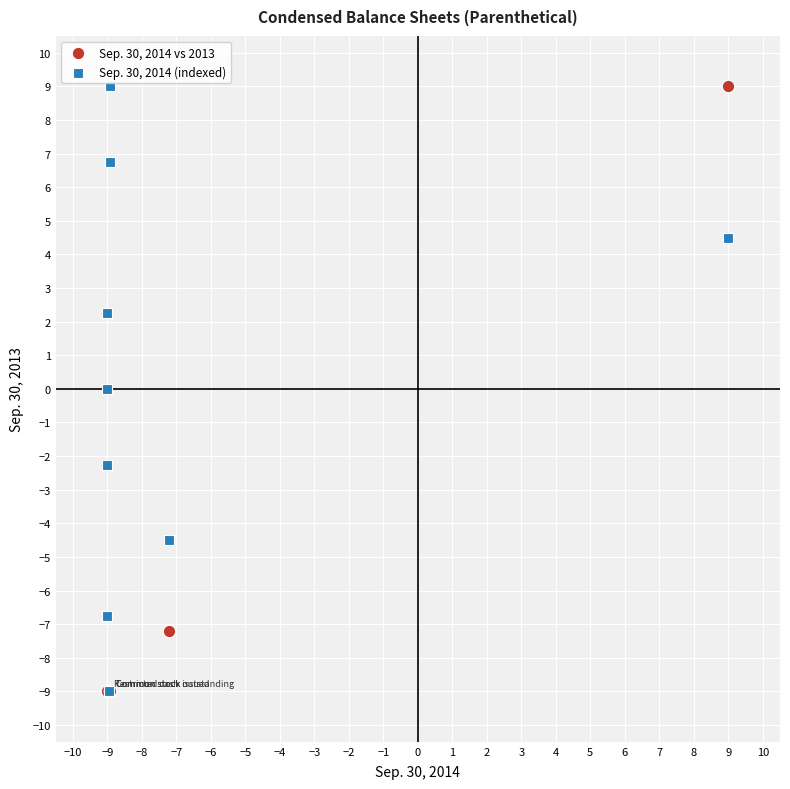

What are all the series names shown in the legend?

Sep. 30, 2014 vs 2013, Sep. 30, 2014 (indexed)